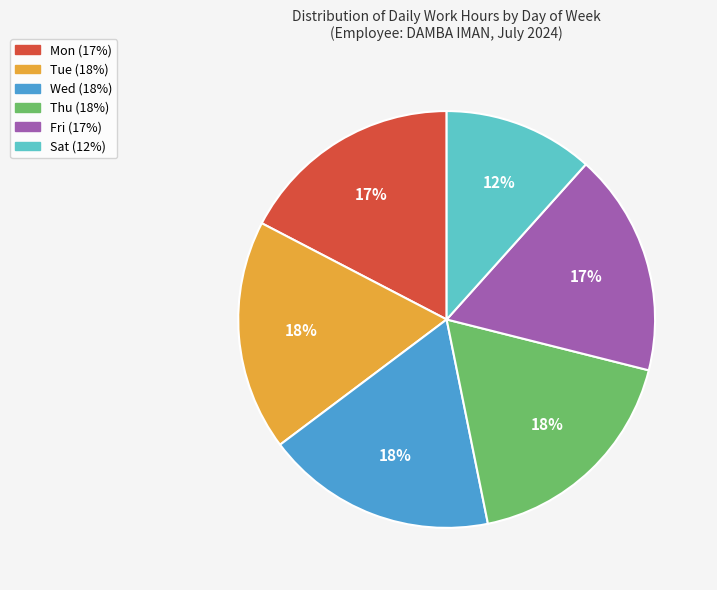

How many slices are in this pie chart?

6